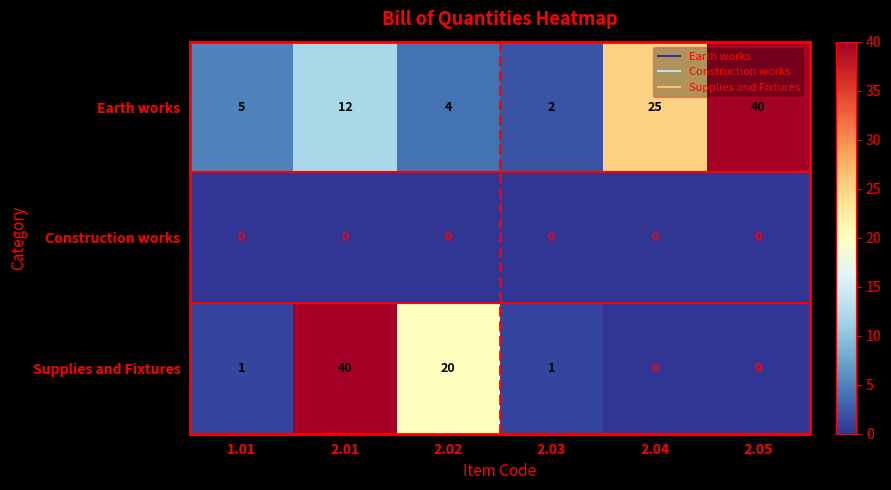

What is the sum of all Earth works values?

88